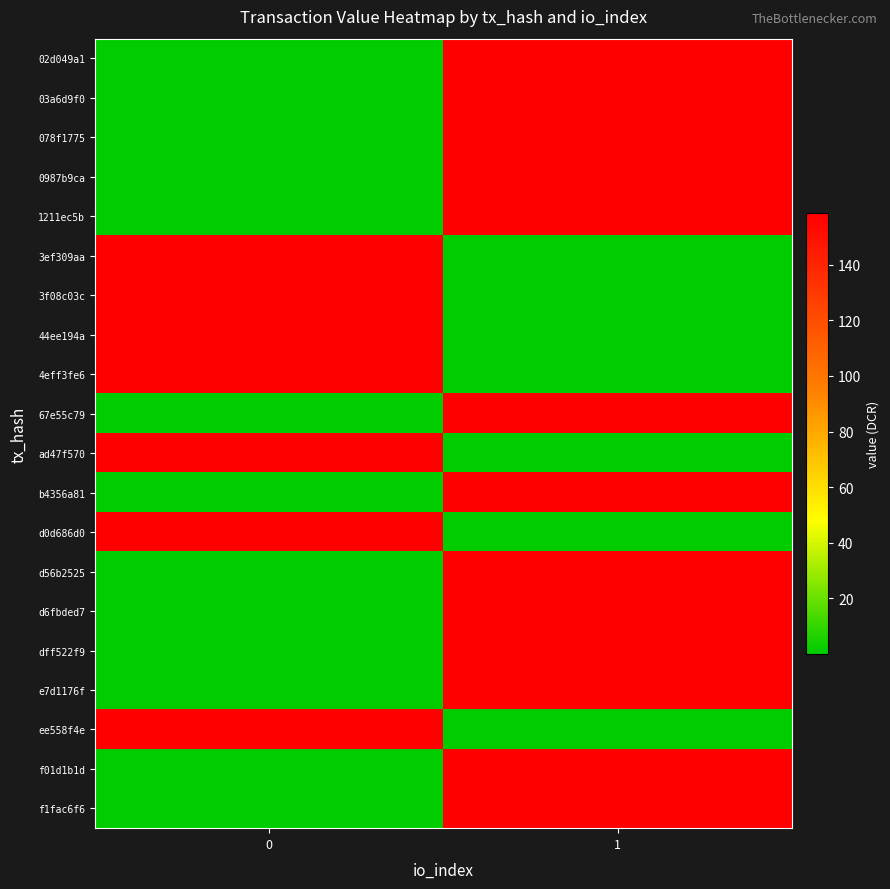

Reading right to left, transcribe all the data shown in this chart.

02d049a1: 1=158.6	0=0.0
03a6d9f0: 1=158.6	0=0.0
078f1775: 1=158.6	0=0.0
0987b9ca: 1=158.6	0=0.0
1211ec5b: 1=158.6	0=0.0
3ef309aa: 1=0.0	0=158.6
3f08c03c: 1=0.0	0=158.6
44ee194a: 1=0.0	0=158.6
4eff3fe6: 1=0.0	0=158.6
67e55c79: 1=158.6	0=0.0
ad47f570: 1=0.0	0=158.6
b4356a81: 1=158.6	0=0.0
d0d686d0: 1=0.0	0=158.6
d56b2525: 1=158.6	0=0.0
d6fbded7: 1=158.6	0=0.0
dff522f9: 1=158.6	0=0.0
e7d1176f: 1=158.6	0=0.0
ee558f4e: 1=0.0	0=158.6
f01d1b1d: 1=158.6	0=0.0
f1fac6f6: 1=158.6	0=0.0